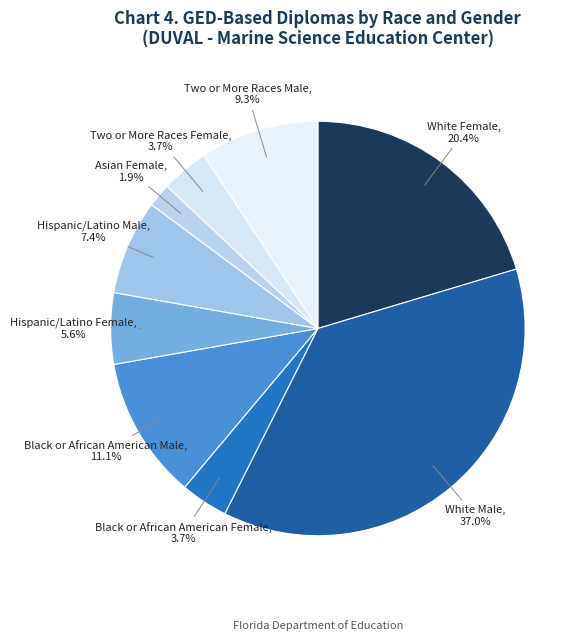

Count the number of slices in the pie.

9